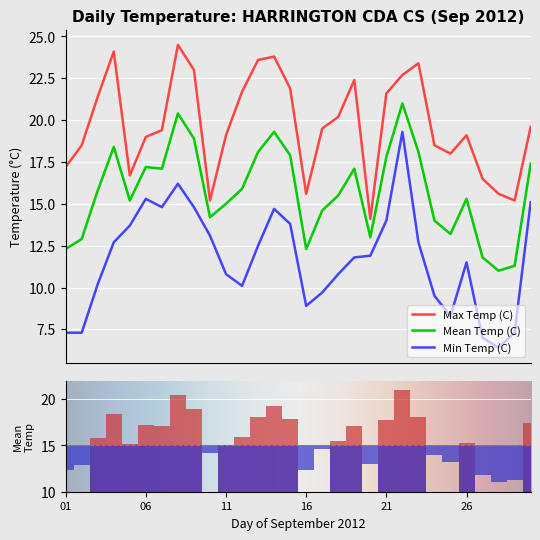

What is the maximum value for Max Temp (C)?

24.5